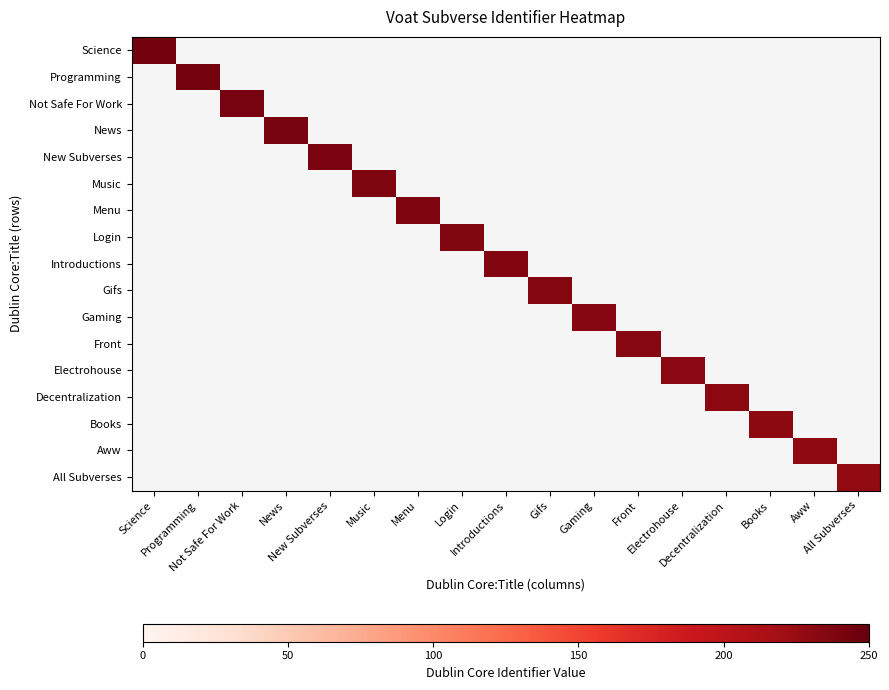

What is the maximum value shown in the chart?

244.0